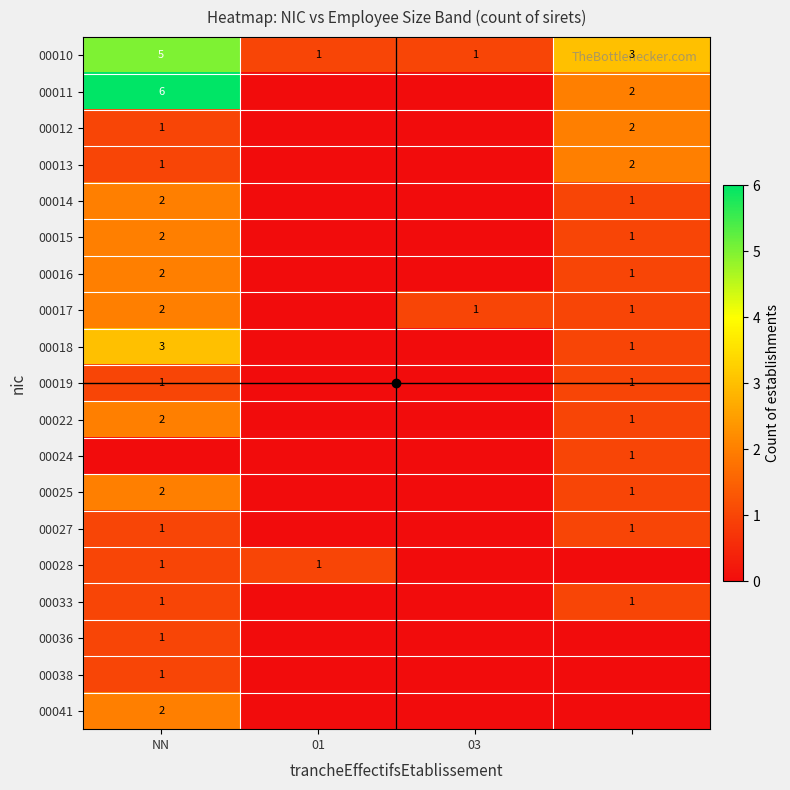

Between 01 and NN, which is larger?

NN